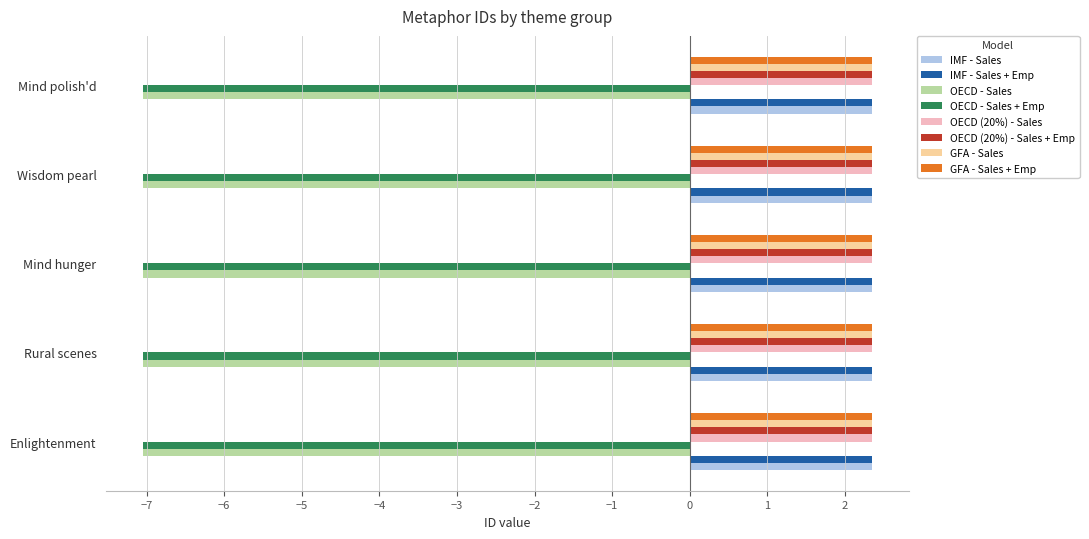

Is the value of GFA - Sales + Emp at Enlightenment greater than the value of OECD - Sales at Wisdom pearl?

Yes